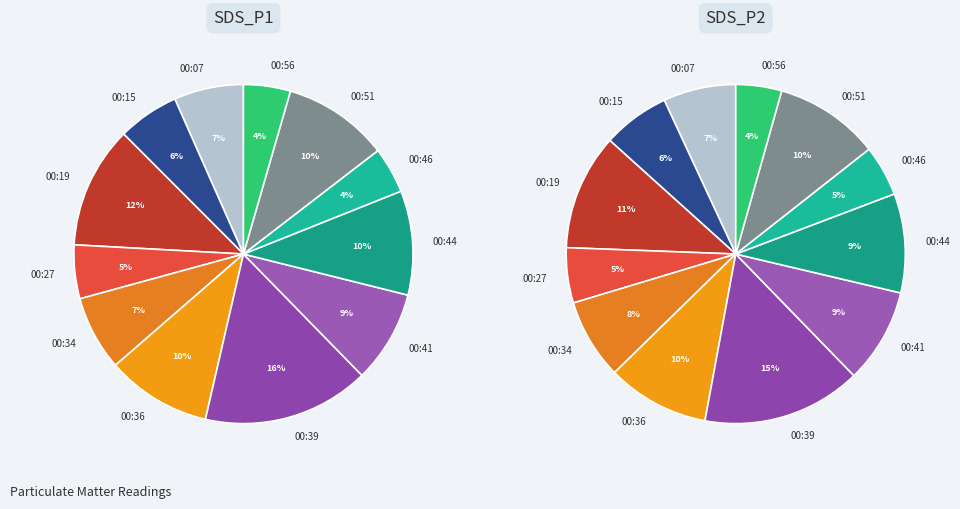

Between 00:51 and 00:07, which is larger?

00:51